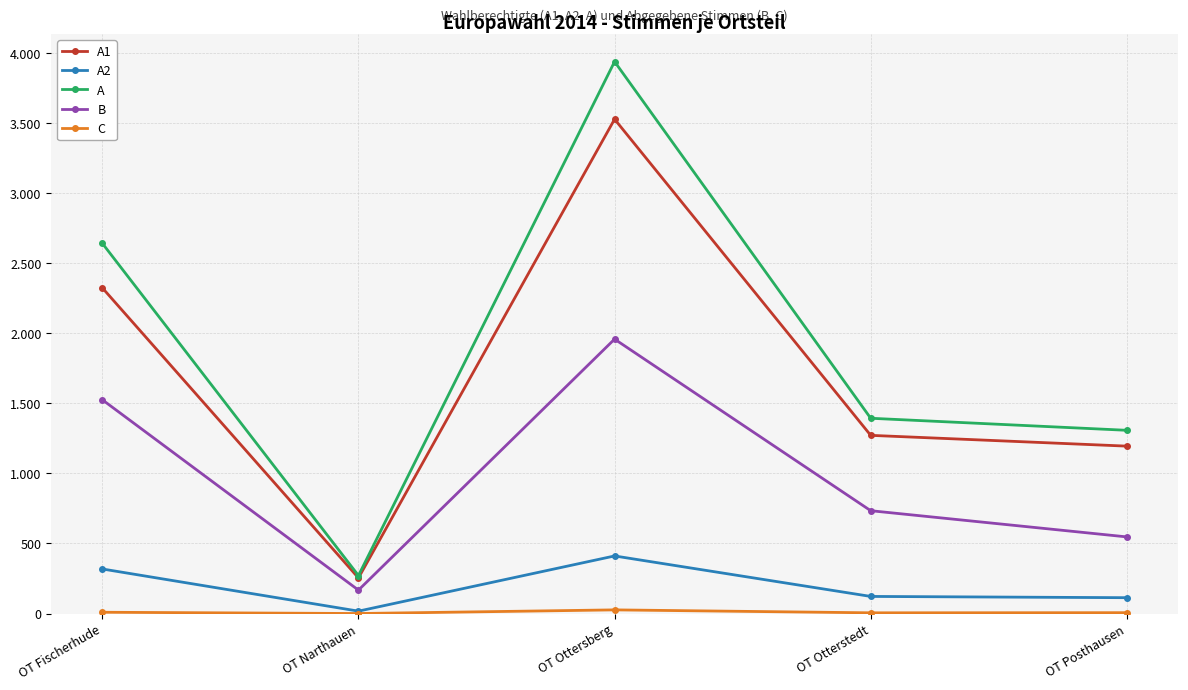

Does the chart have visible grid lines?

Yes